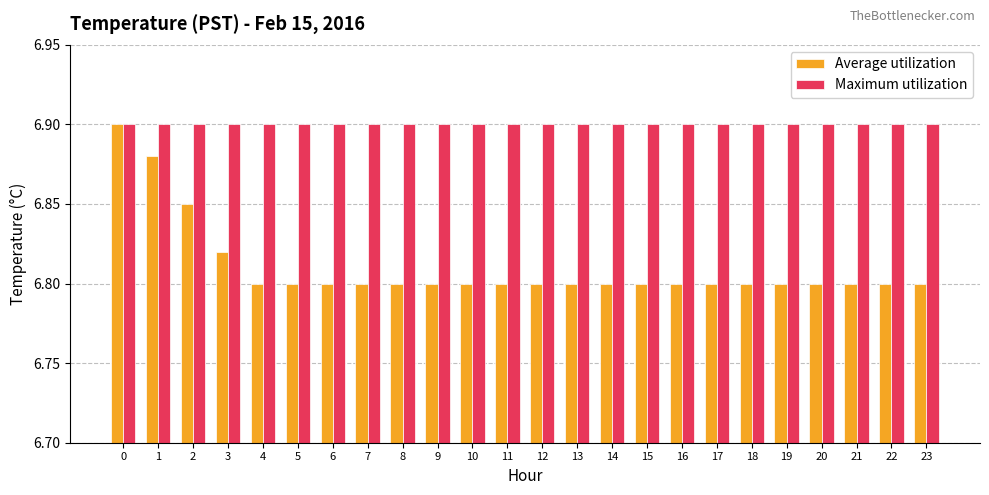

What is the sum of the Average utilization values at 8 and 18?

13.6